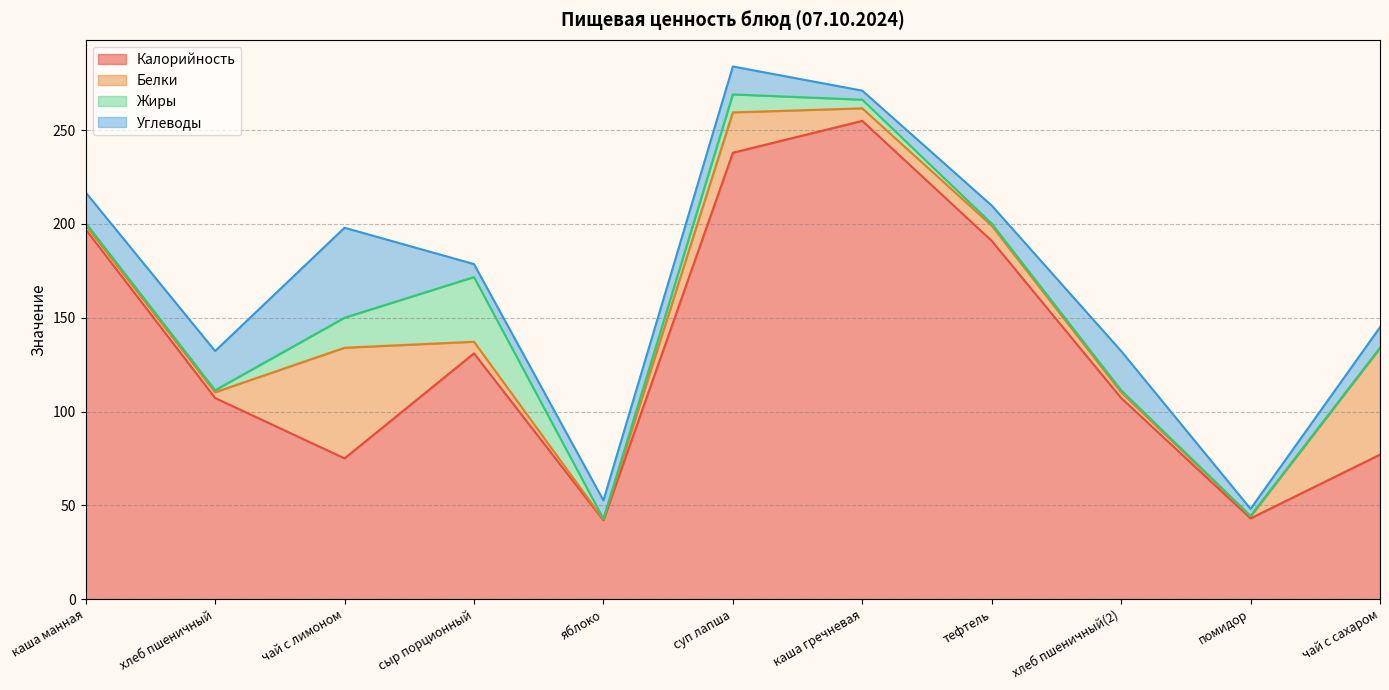

Where is the first local minimum for Углеводы?

сыр порционный